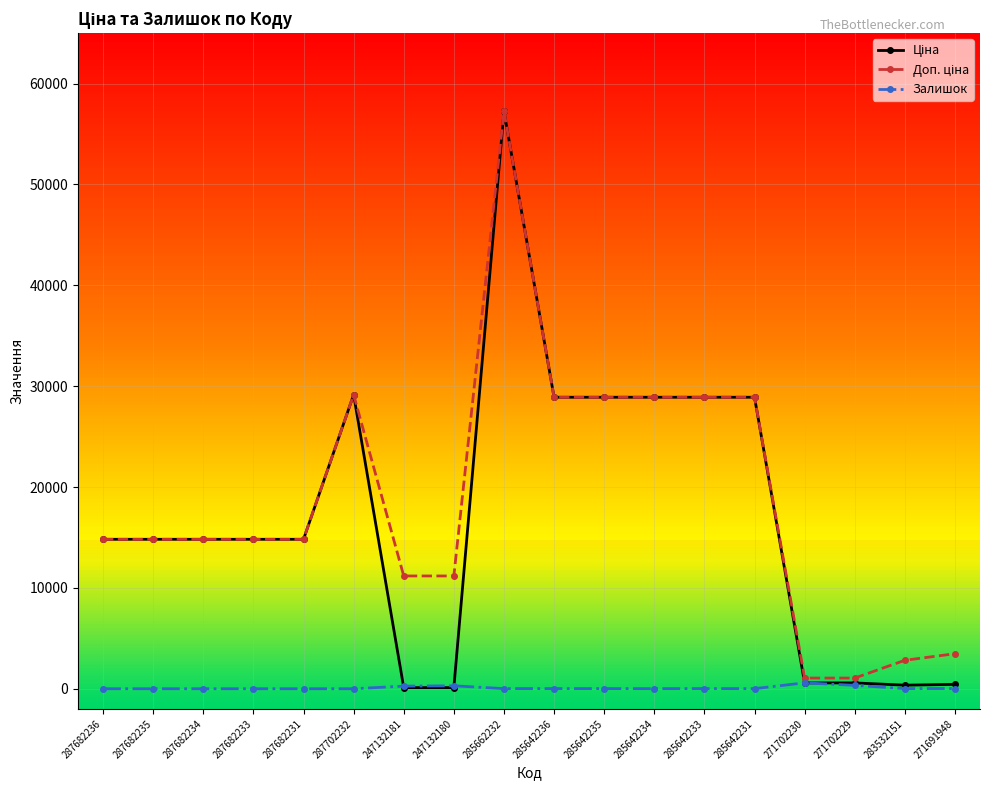

What is the total value across all series at 287682233?

29635.2